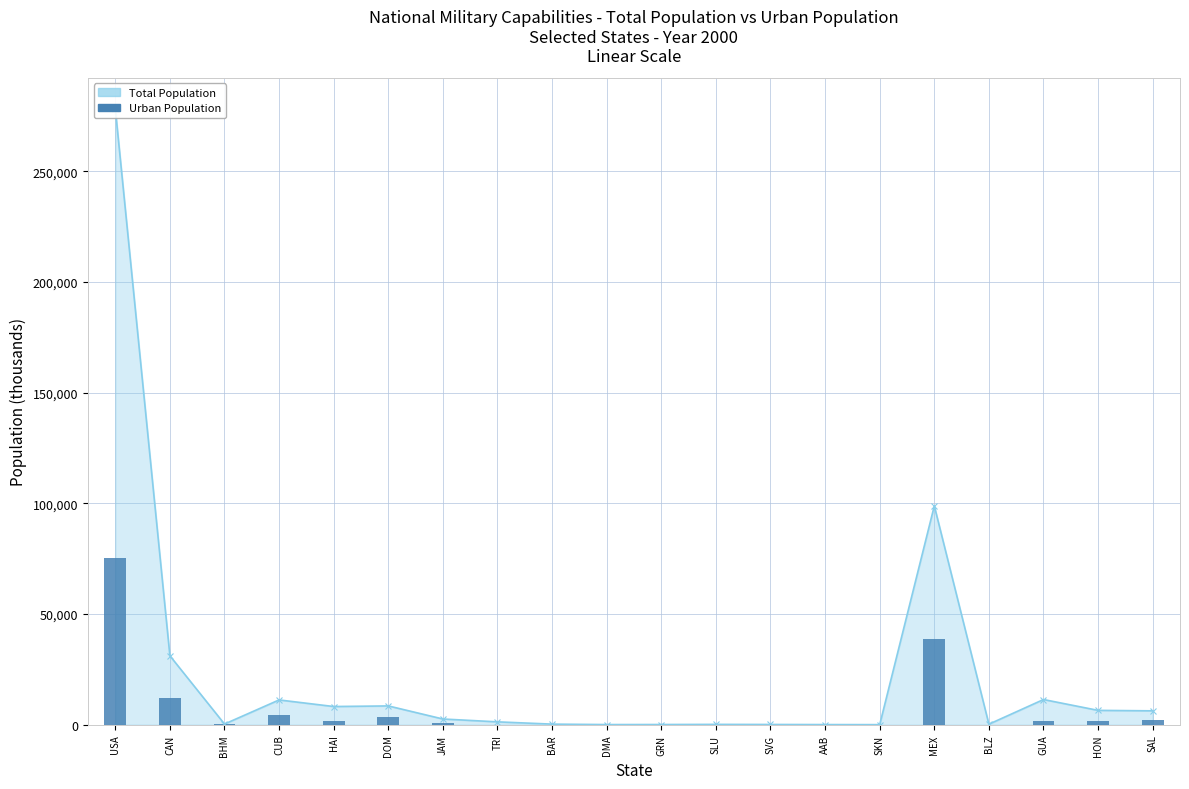

How many positive values does the Urban Population series have?

11